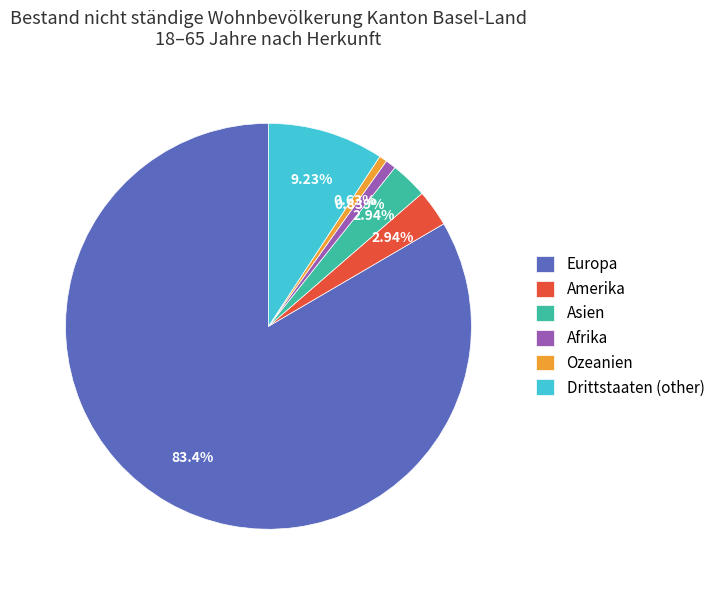

Is it true that Drittstaaten (other) is 9% of the pie?

True